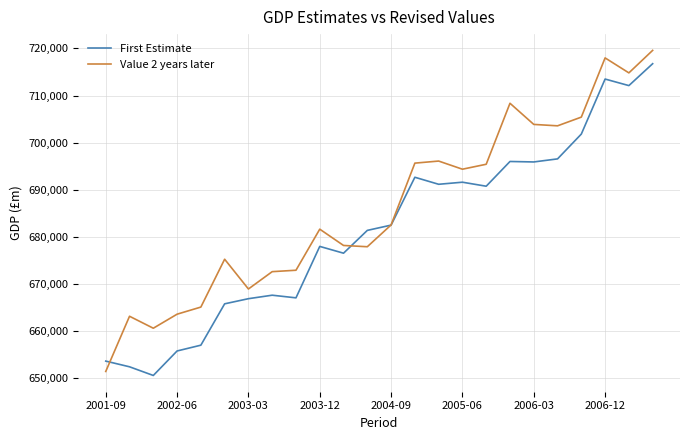

List the series in order of their overall mean, highest first.

Value 2 years later, First Estimate